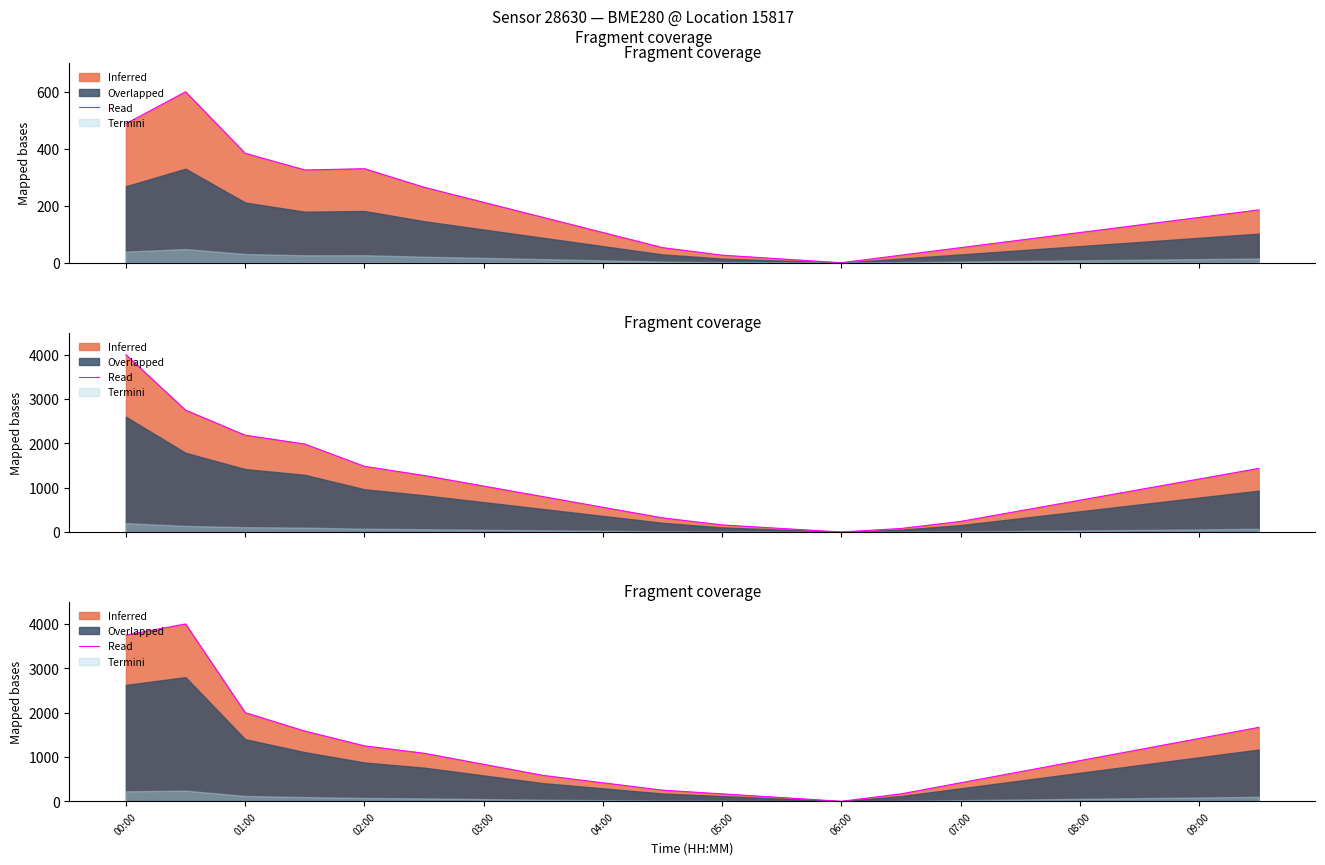

How many values are above zero?

19